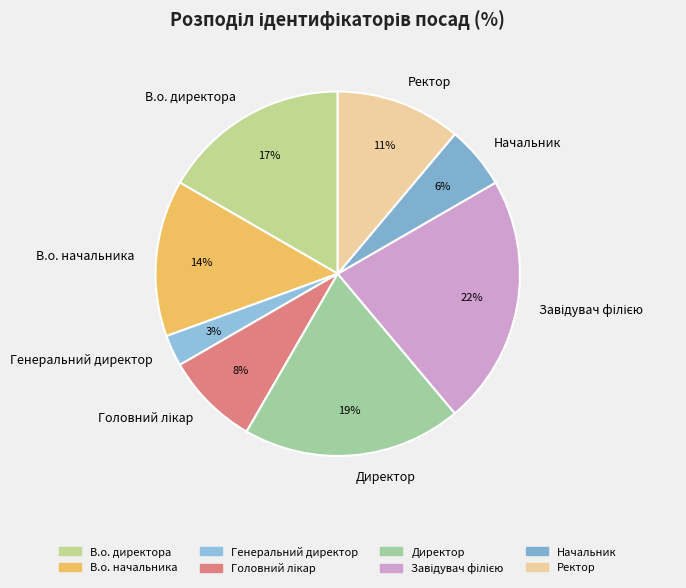

Between В.о. директора and Генеральний директор, which is larger?

В.о. директора